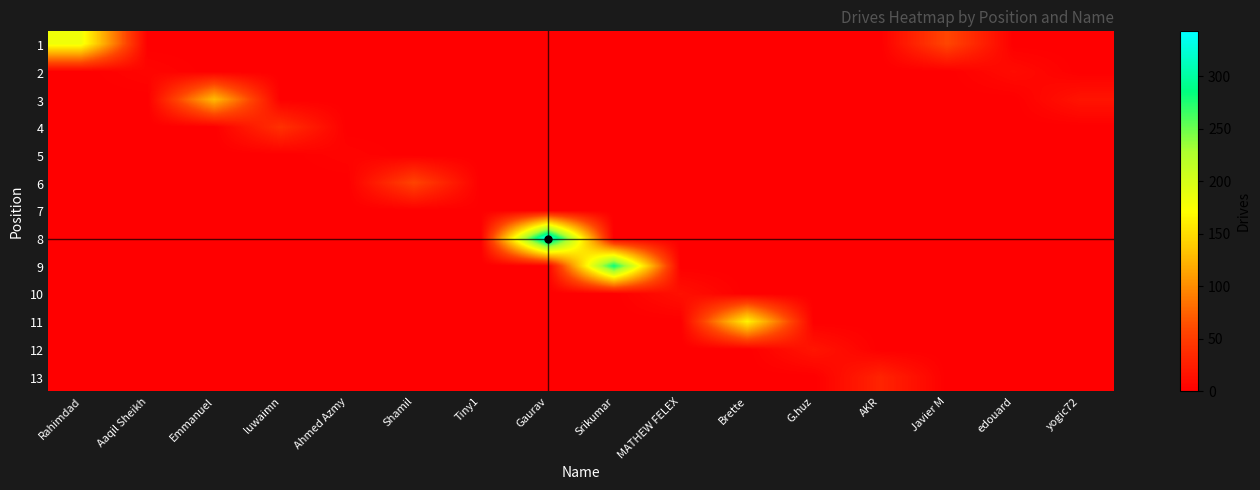

Which series has the largest total across all categories?

row_7